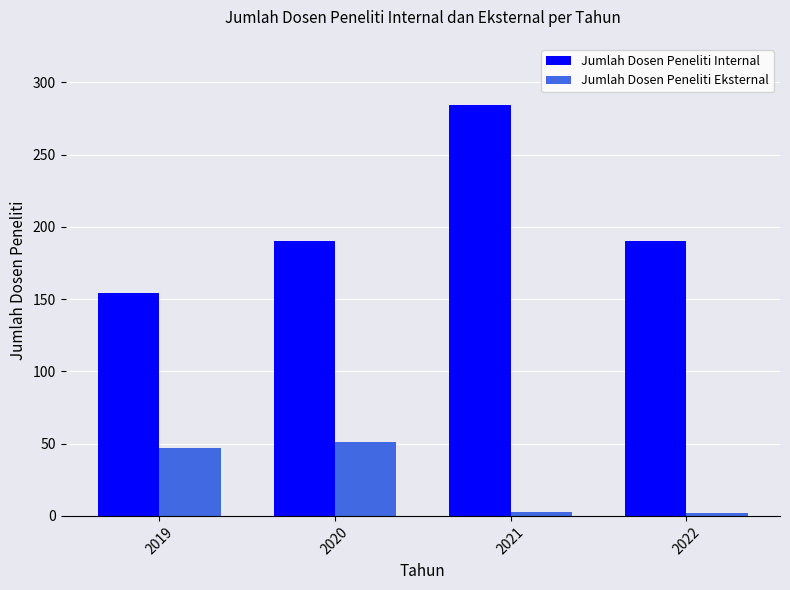

What is the value of the Jumlah Dosen Peneliti Eksternal bar at the 2nd from the left?

51